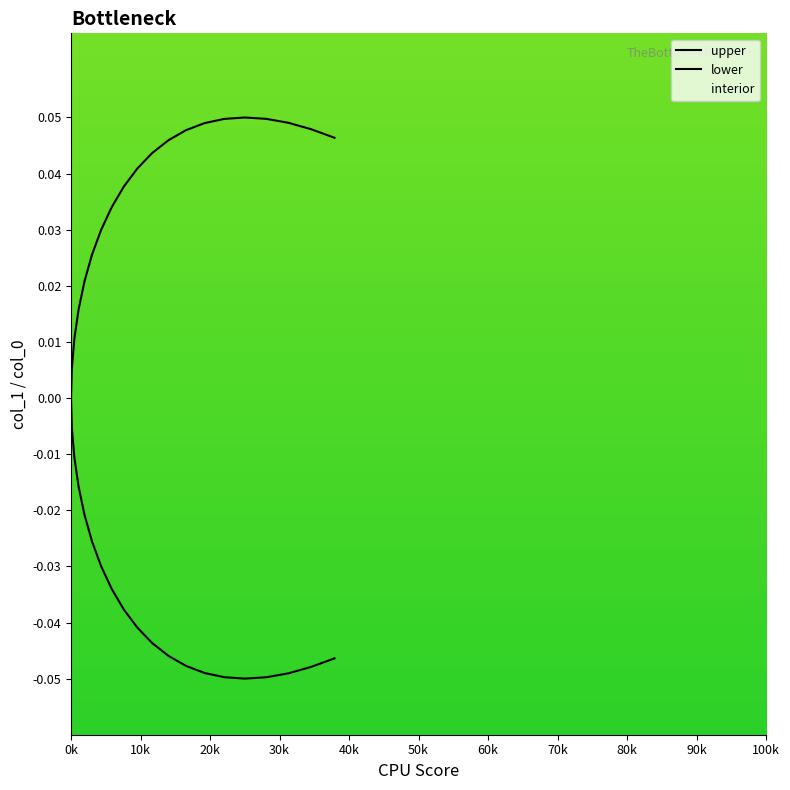

True or false: upper and lower intersect in this chart.

False